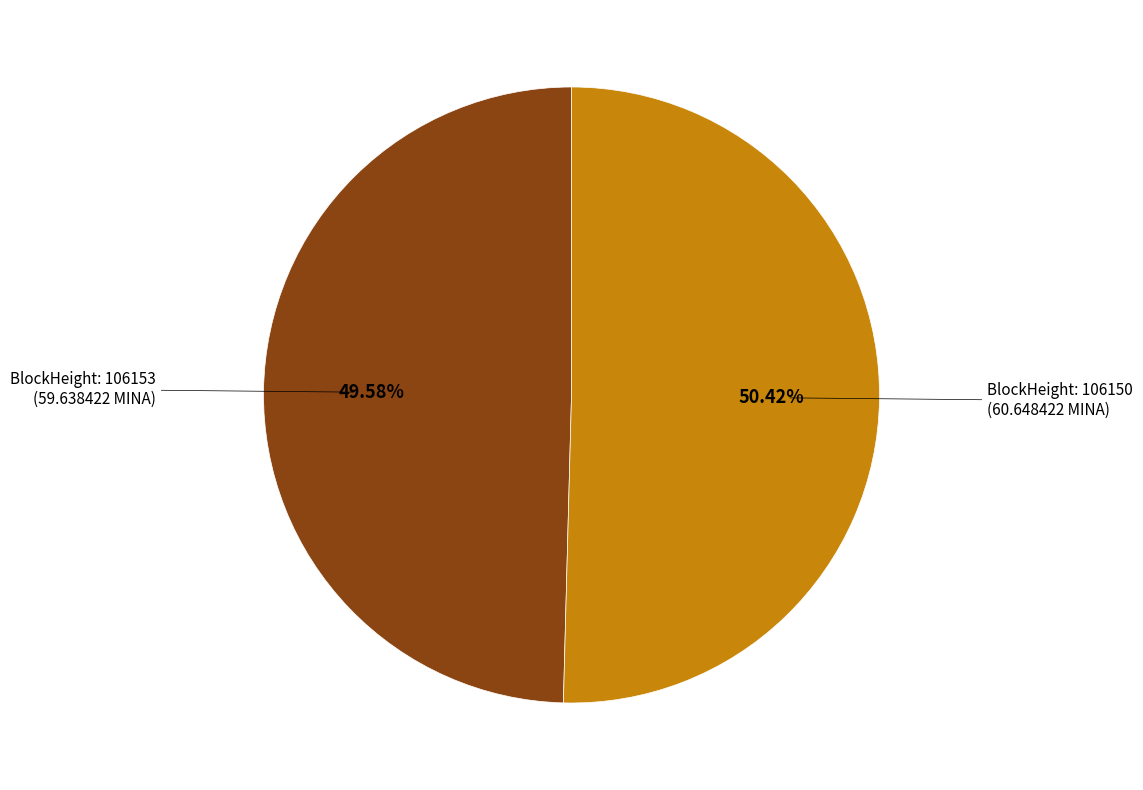

Does any single category account for the majority?

Yes